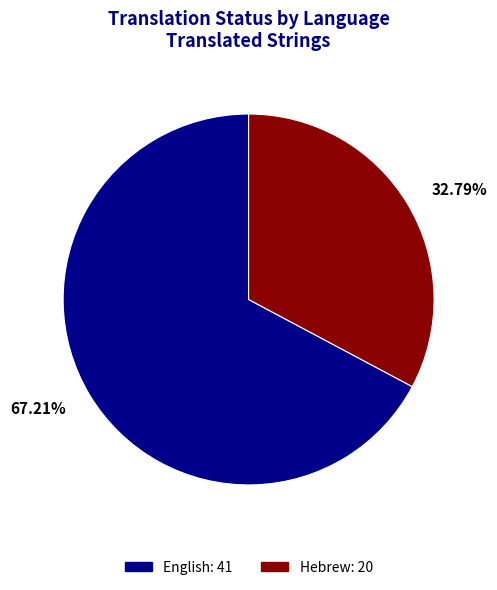

To the nearest percent, what portion does English represent?

67%